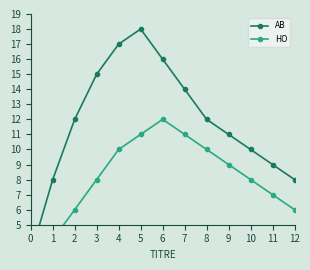

At which category is the sum across all series the highest?

5